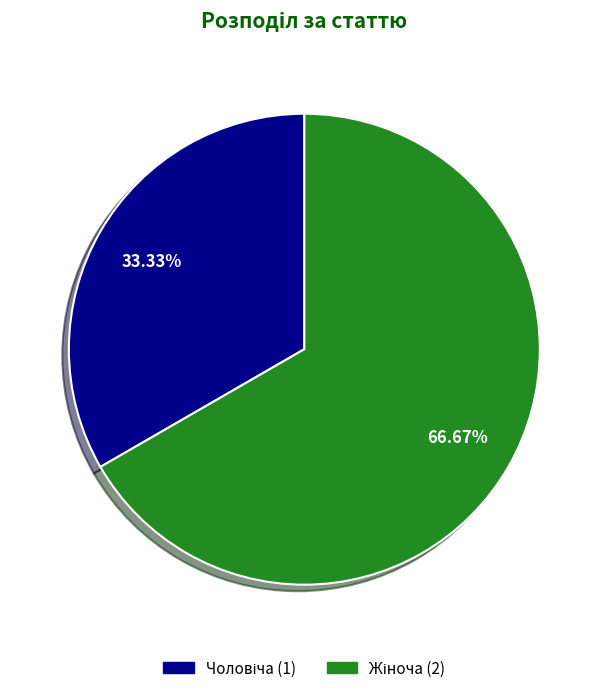

Does any single category account for the majority?

Yes